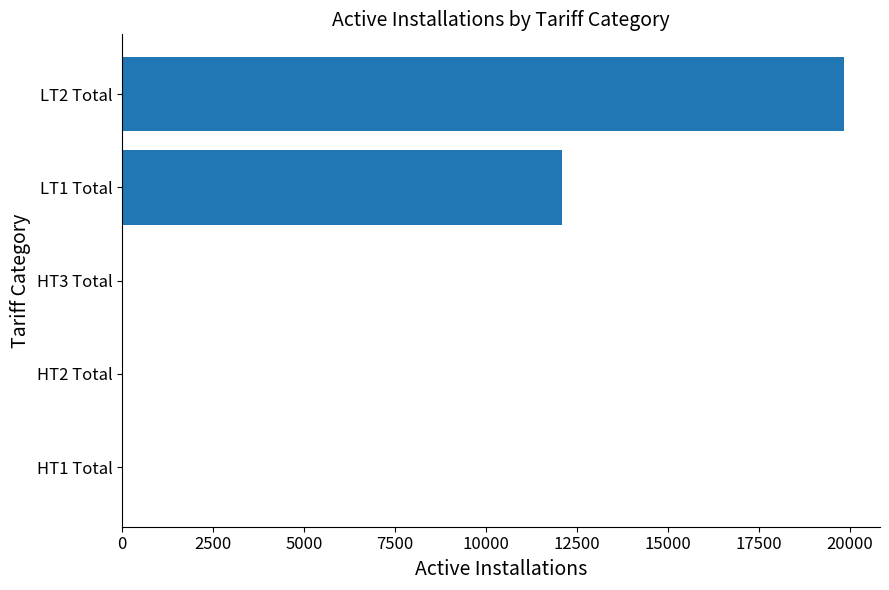

What is the sum of all values?

31965